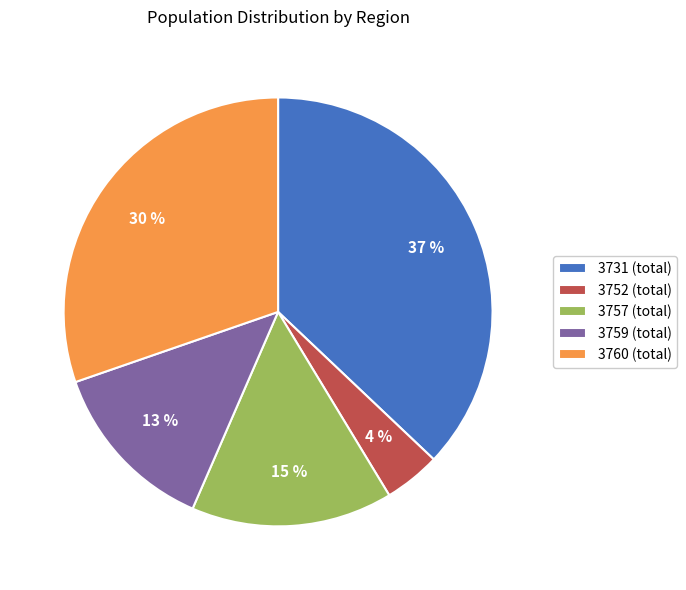

Approximately how many times larger is the value at 3760 (total) compared to 3759 (total)?

2.3